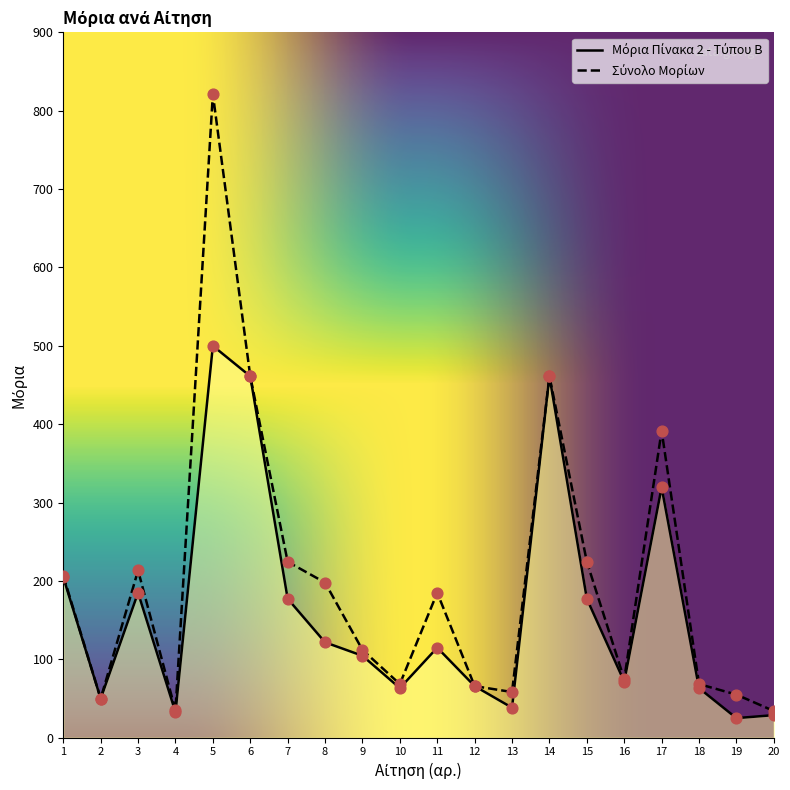

Is the value of Σύνολο Μορίων at 9 greater than the value of Μόρια Πίνακα 2 - Τύπου Β at 14?

No